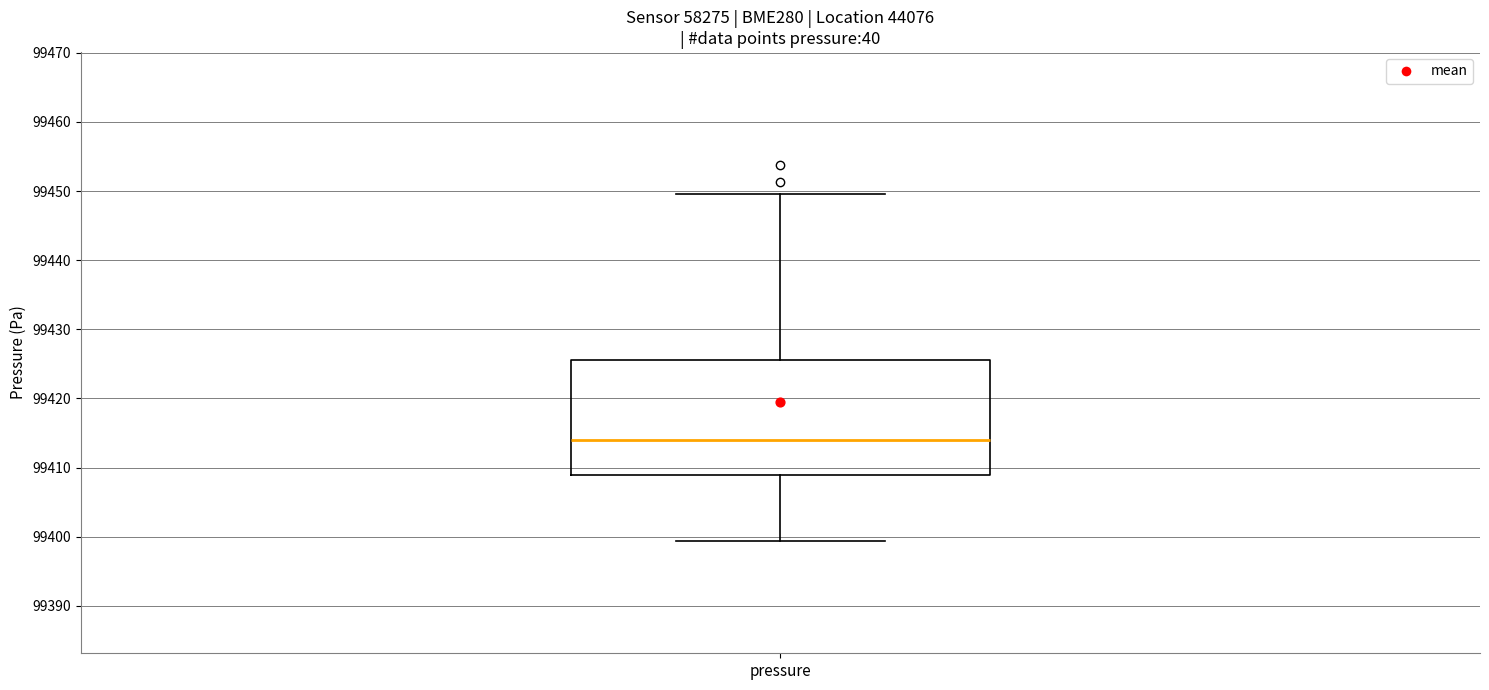

Where is the lower edge of the box for pressure on the y-axis? The values are not printed on the chart, so give them approximately, as read against the axis.

99409